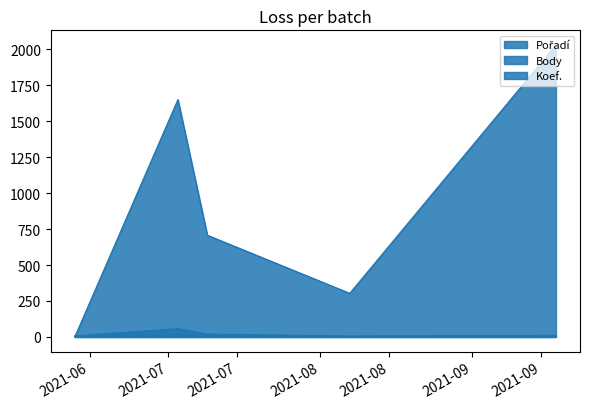

Where is the first local maximum for Pořadí?

2021-07-03